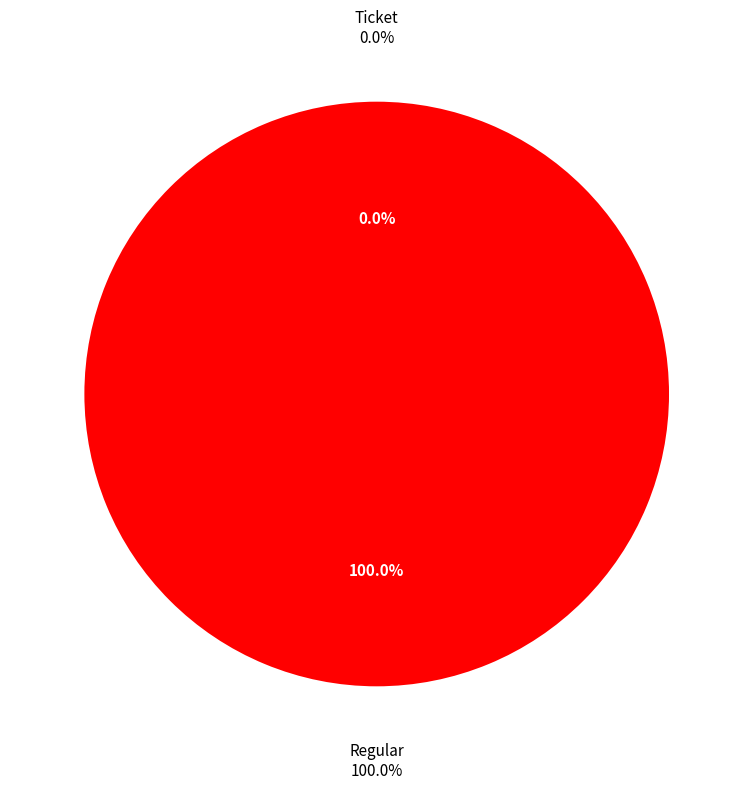

Between Regular and Ticket, which is larger?

Regular